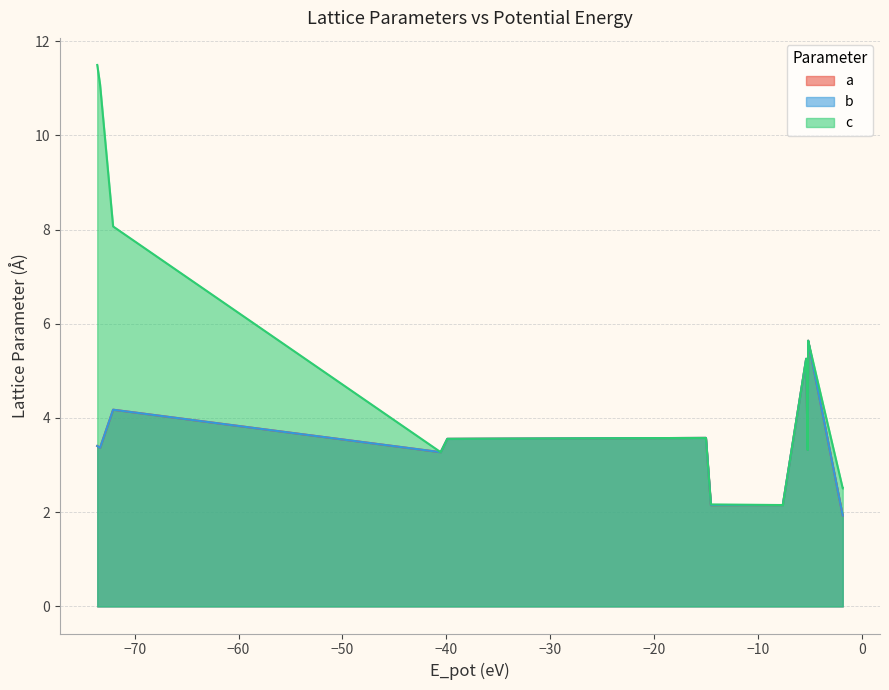

Which series has the largest total across all categories?

c